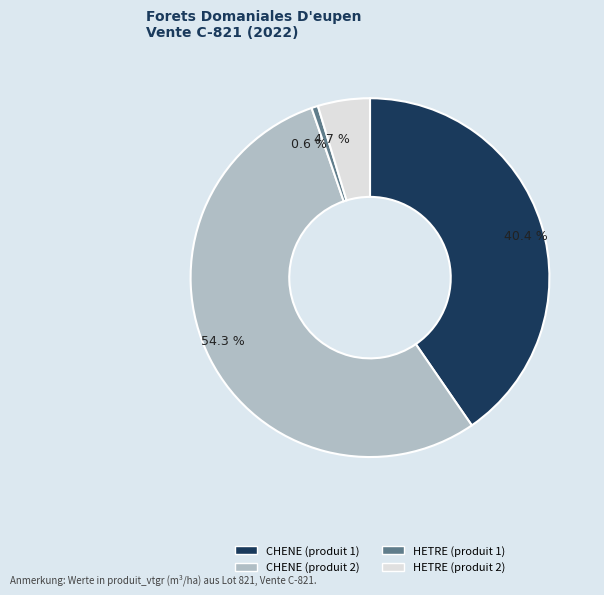

Which category accounts for the majority?

CHENE (produit 2)